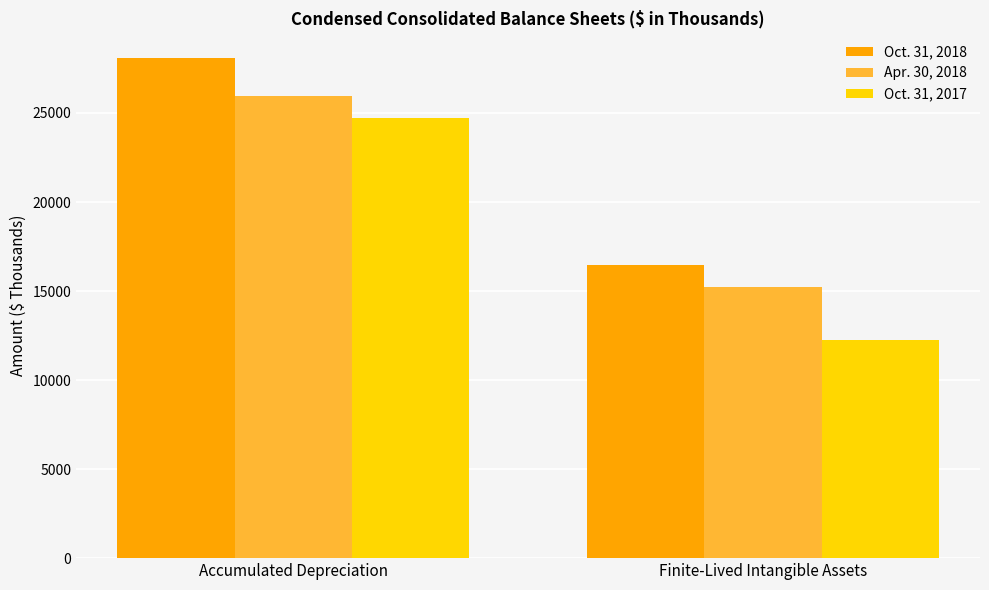

Count the number of data series in this chart.

3